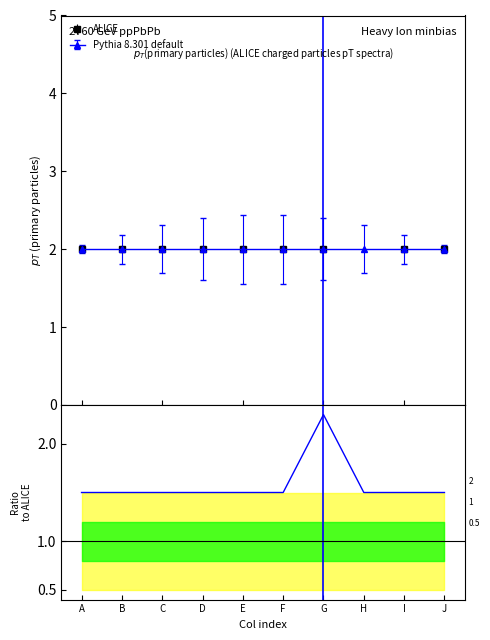

True or false: the data shows 2.2 at A.

False